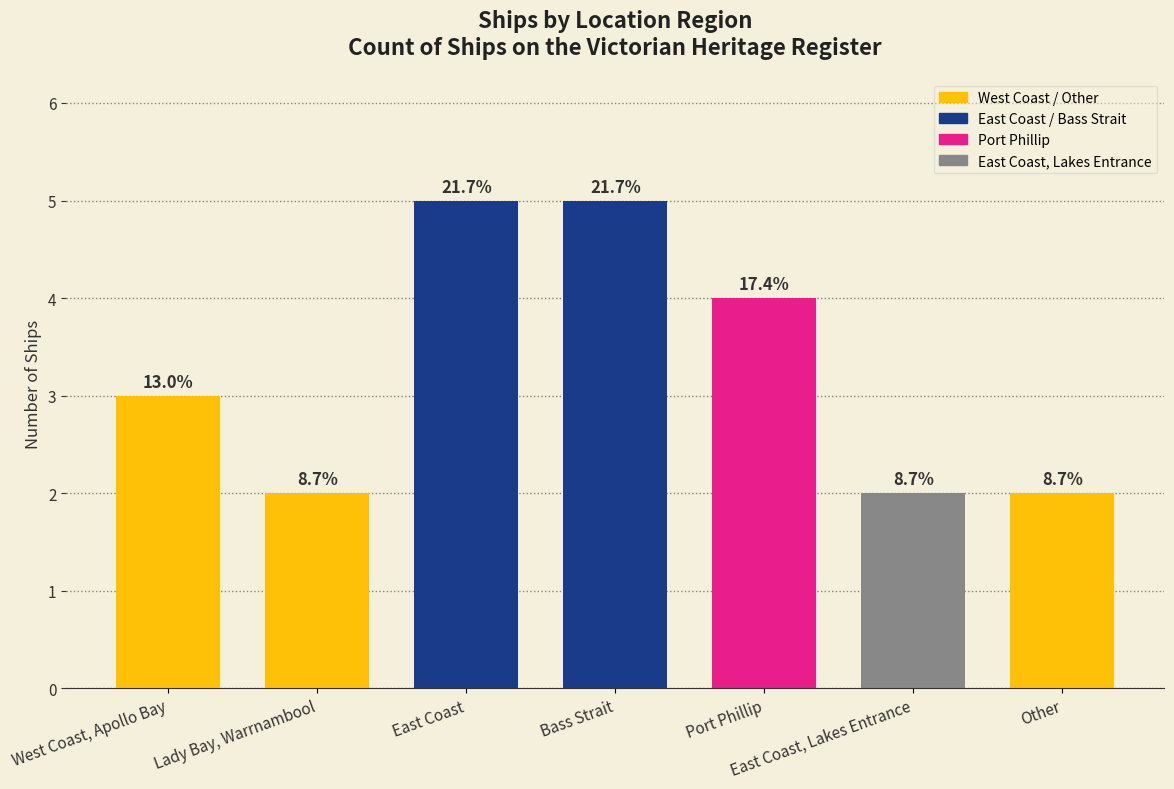

Reading left to right, extract all data points from this chart.

3	2	5	5	4	2	2